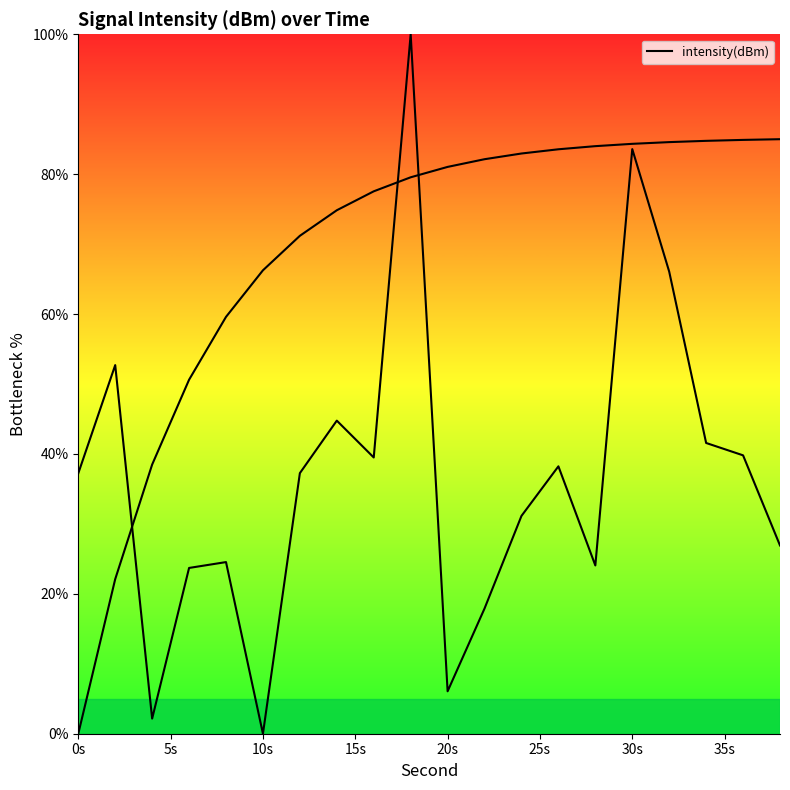

True or false: the data shows 1.1 at 10s.

False